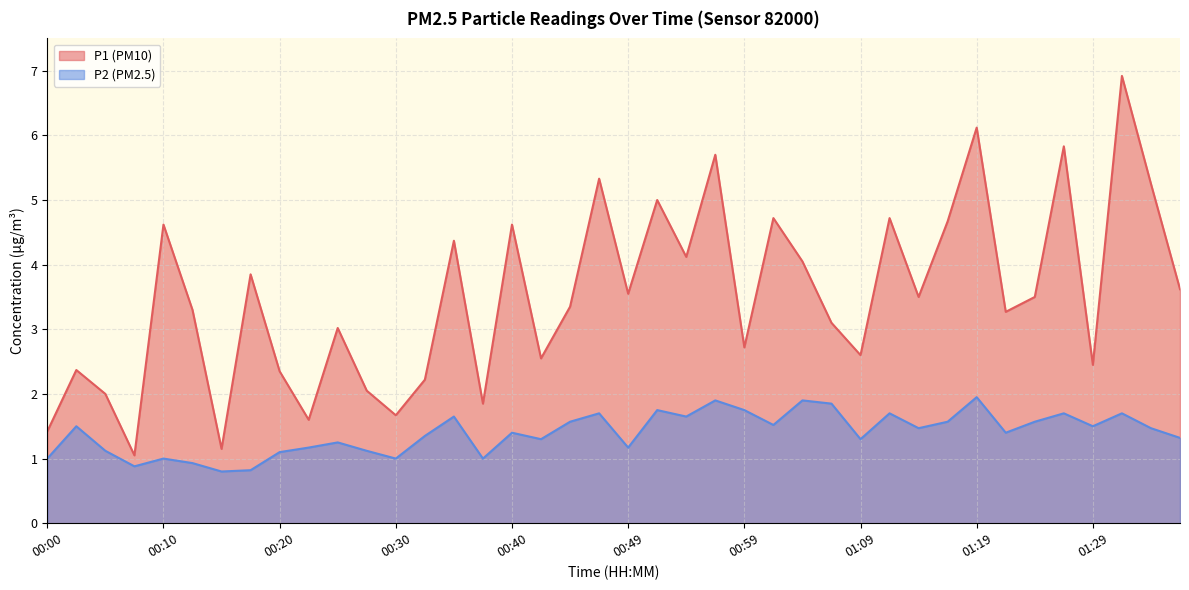

List the series in order of their overall mean, lowest first.

P2, P1